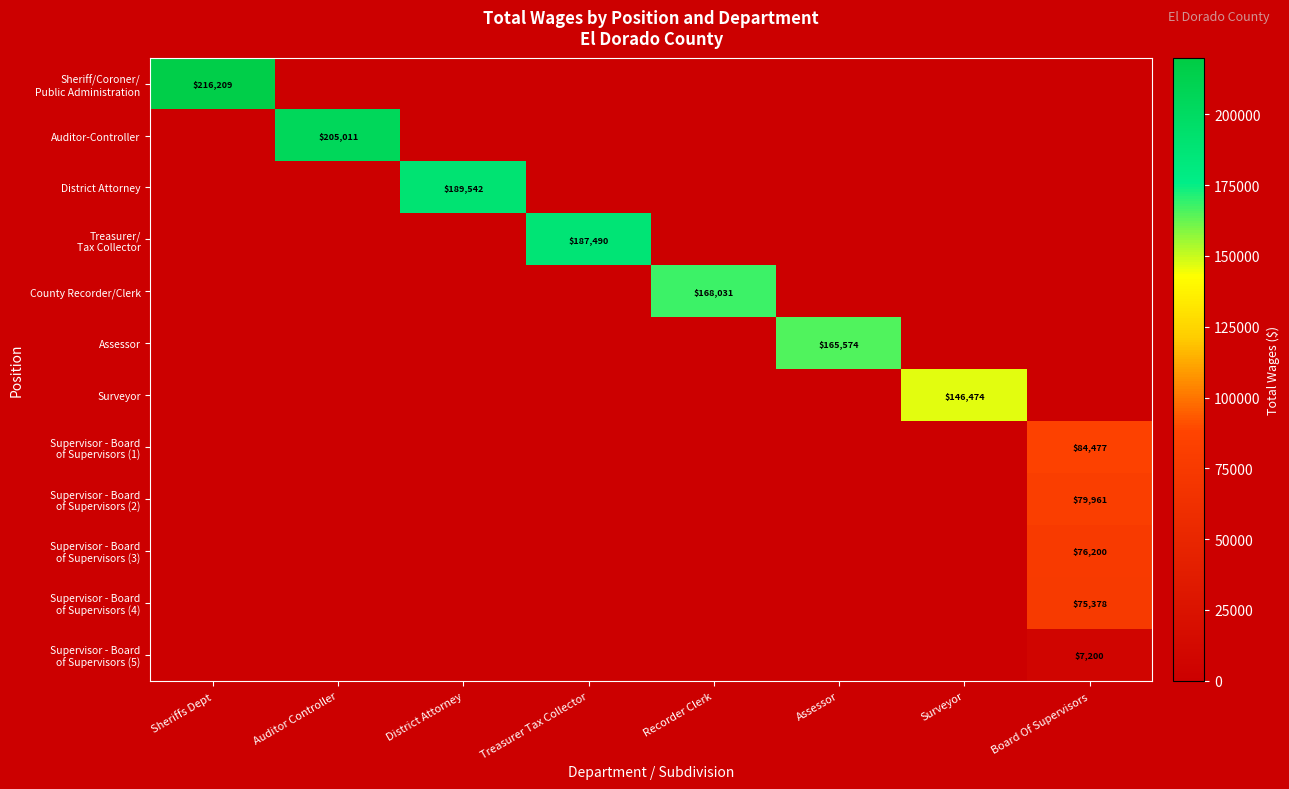

Is the value of District Attorney at Recorder Clerk greater than the value of County Recorder/Clerk at Recorder Clerk?

No